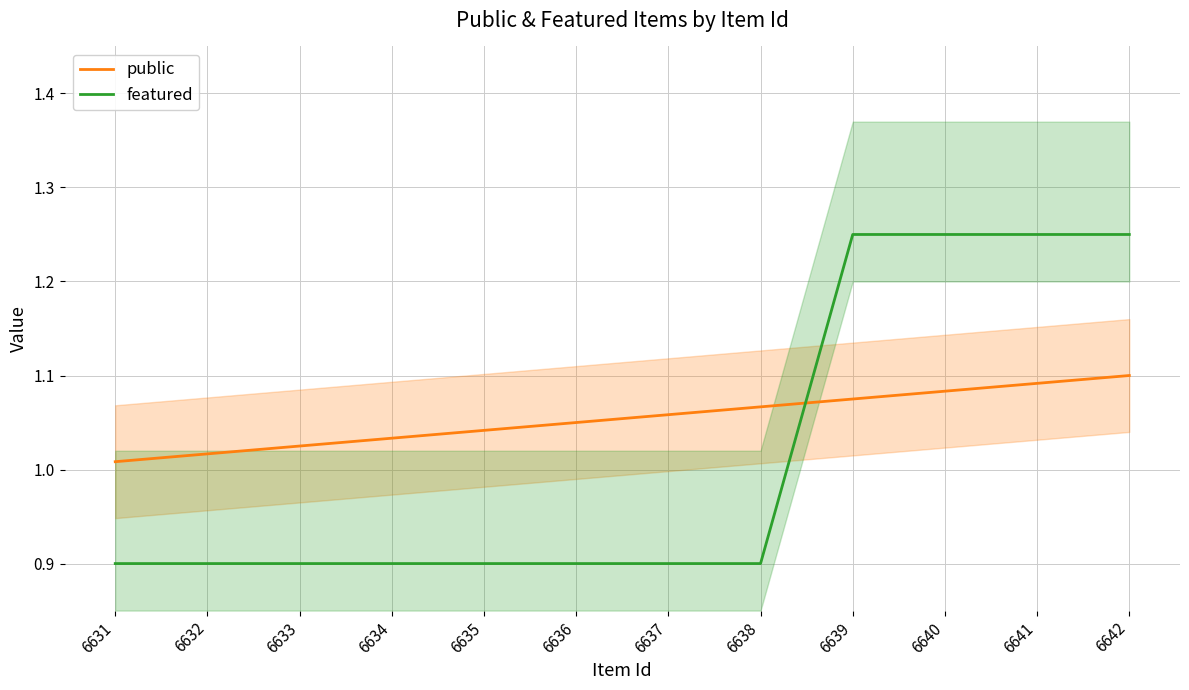

Which series ends up on top after the final intersection of featured and public?

featured